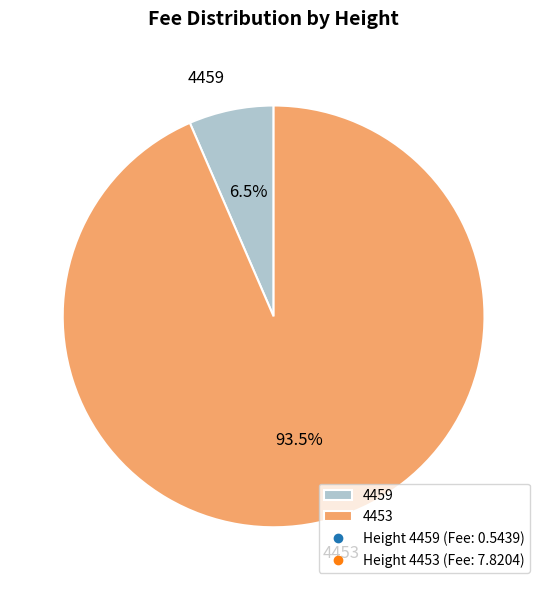

Which has a higher value, 4459 or 4453?

4453